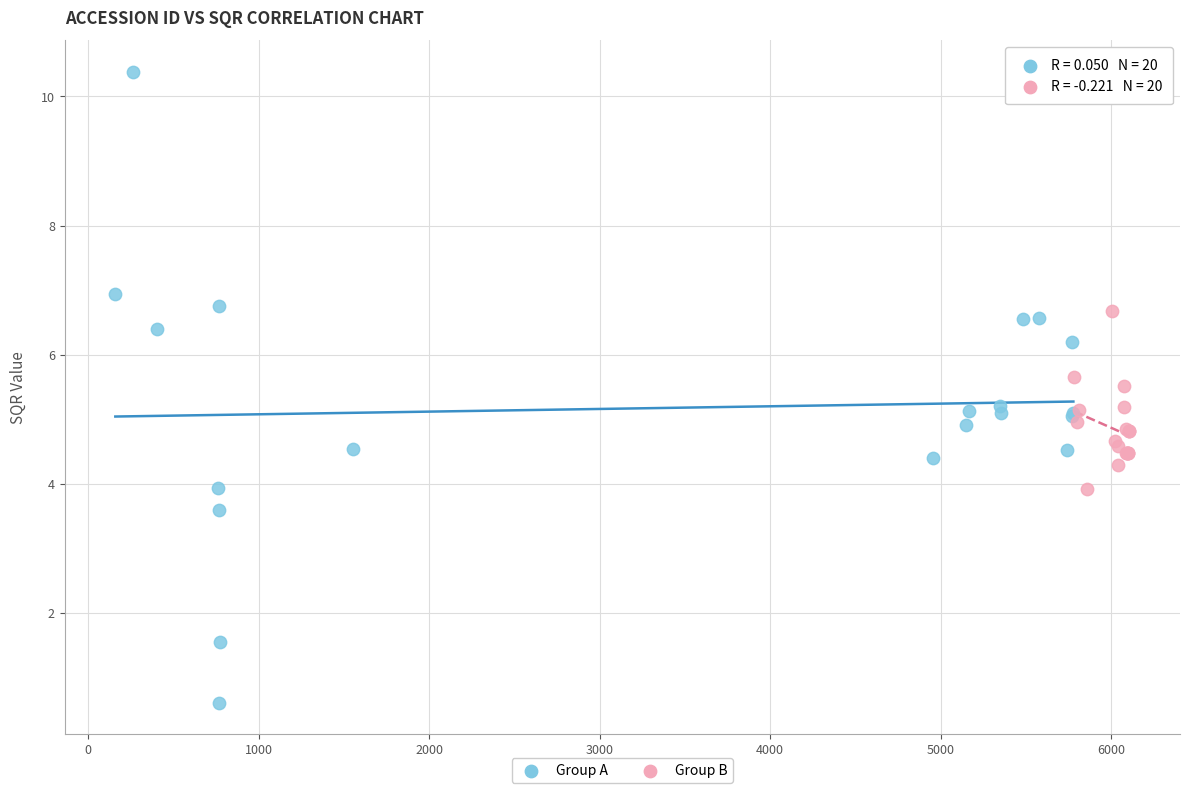

Which series contains the highest Y value?

Group A